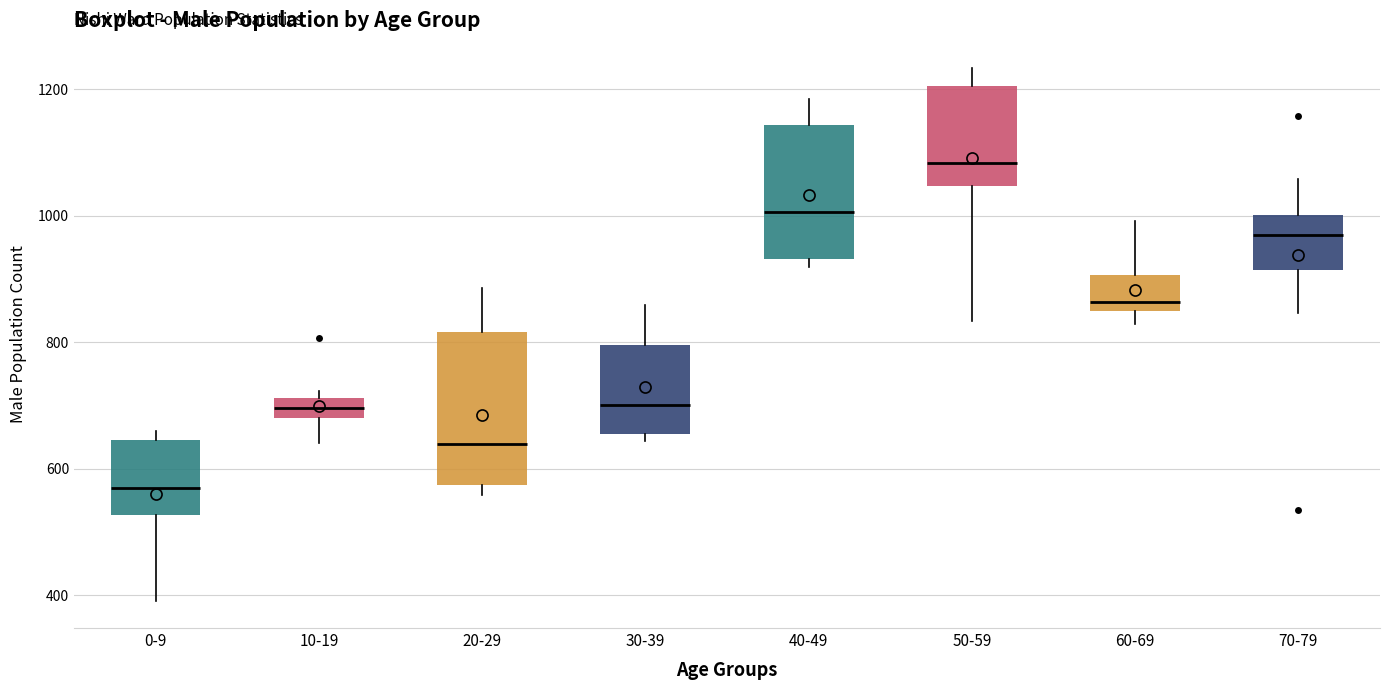

Which box has the lowest median line?

0-9